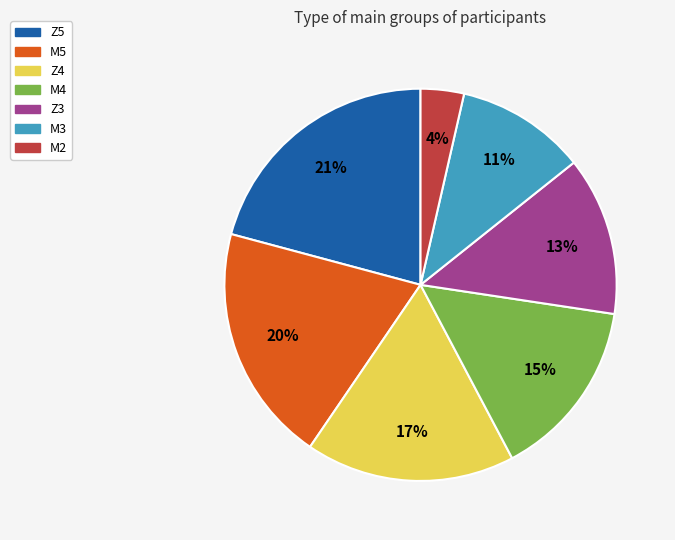

Which slice is the smallest?

M2